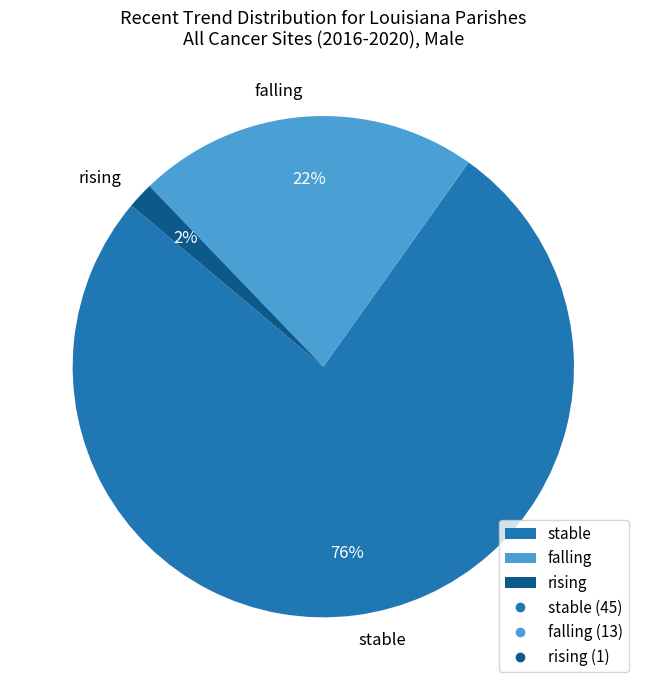

What is the ratio of the value at rising to the value at falling?

0.1